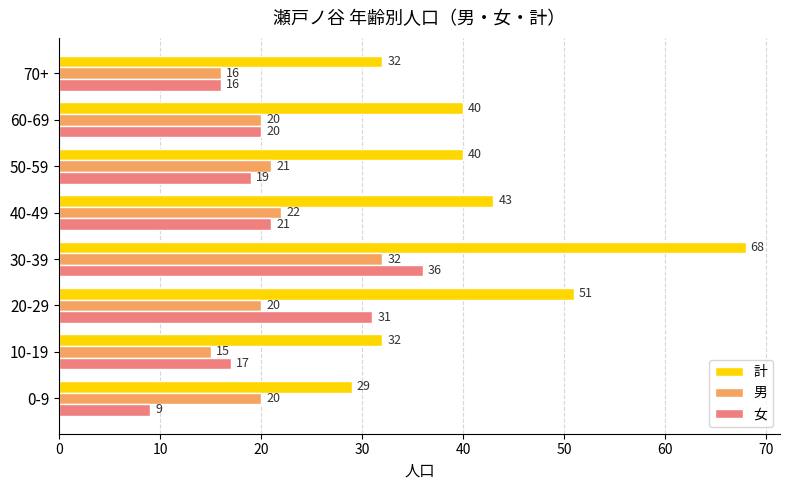

Which series has the widest spread of values?

計